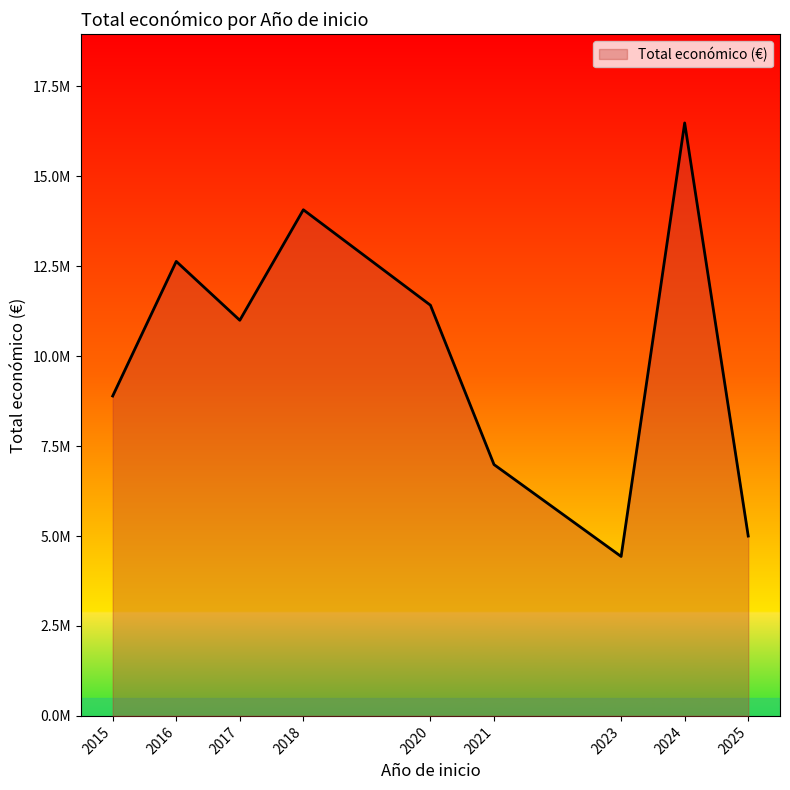

Is this an area chart (filled region under the line)?

Yes